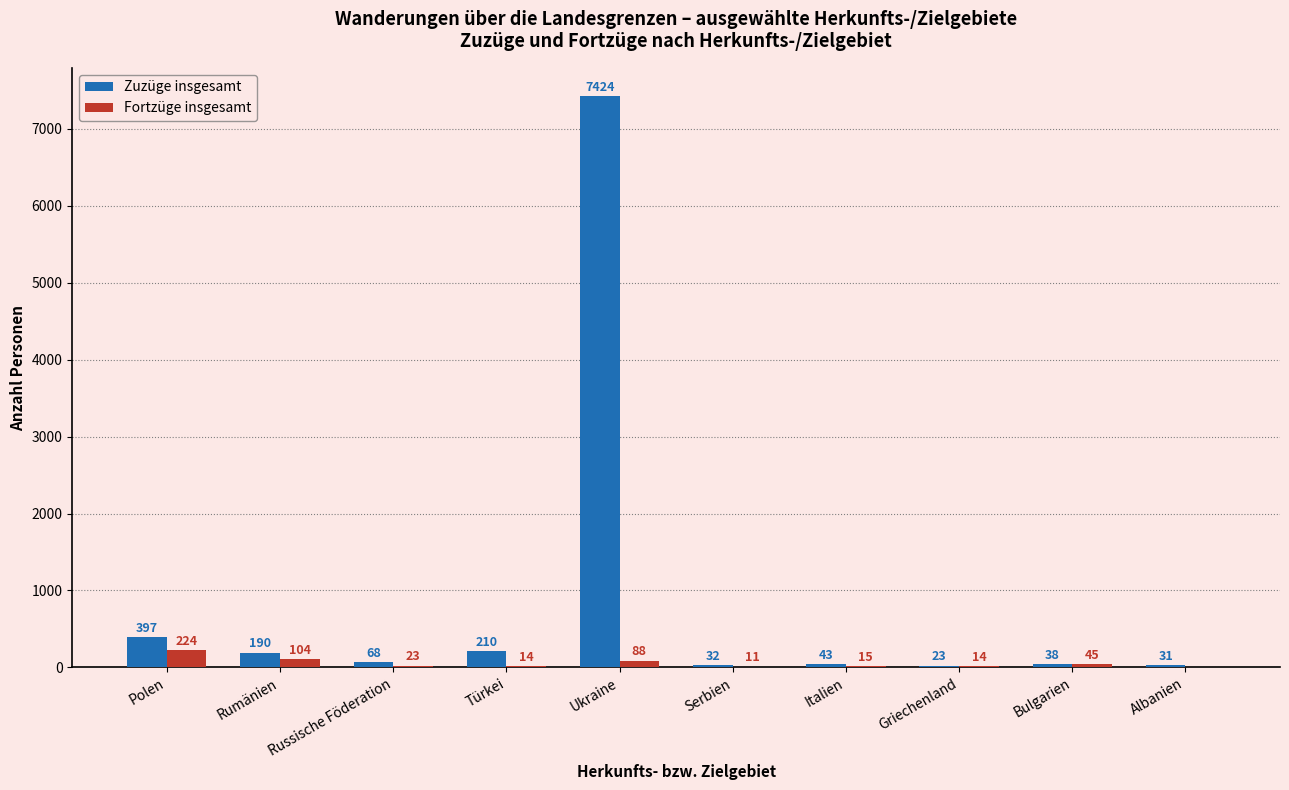

Is the value of Zuzüge insgesamt at Bulgarien greater than the value of Fortzüge insgesamt at Polen?

No